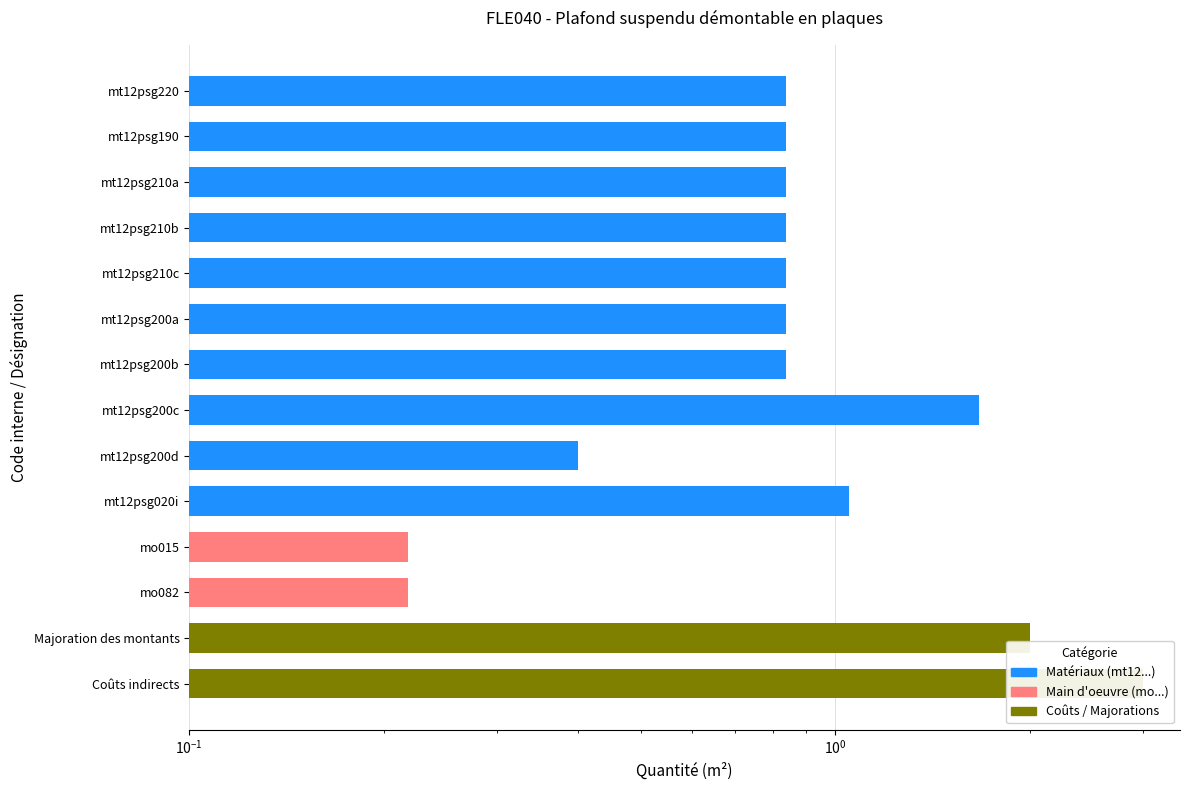

Is it true that the value at mt12psg200b is 0.6?

False